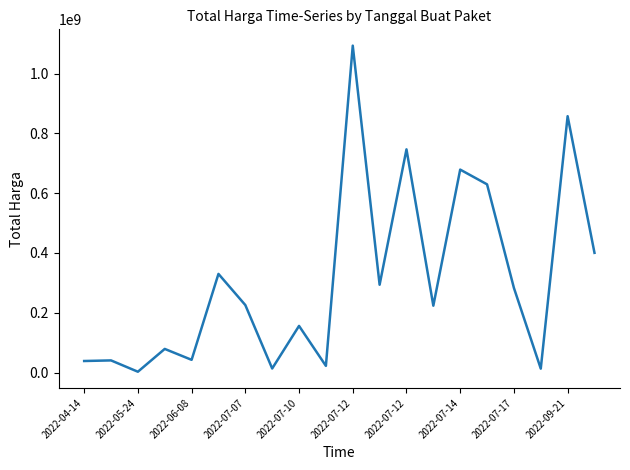

What is the difference between the maximum and minimum values?

1091167000